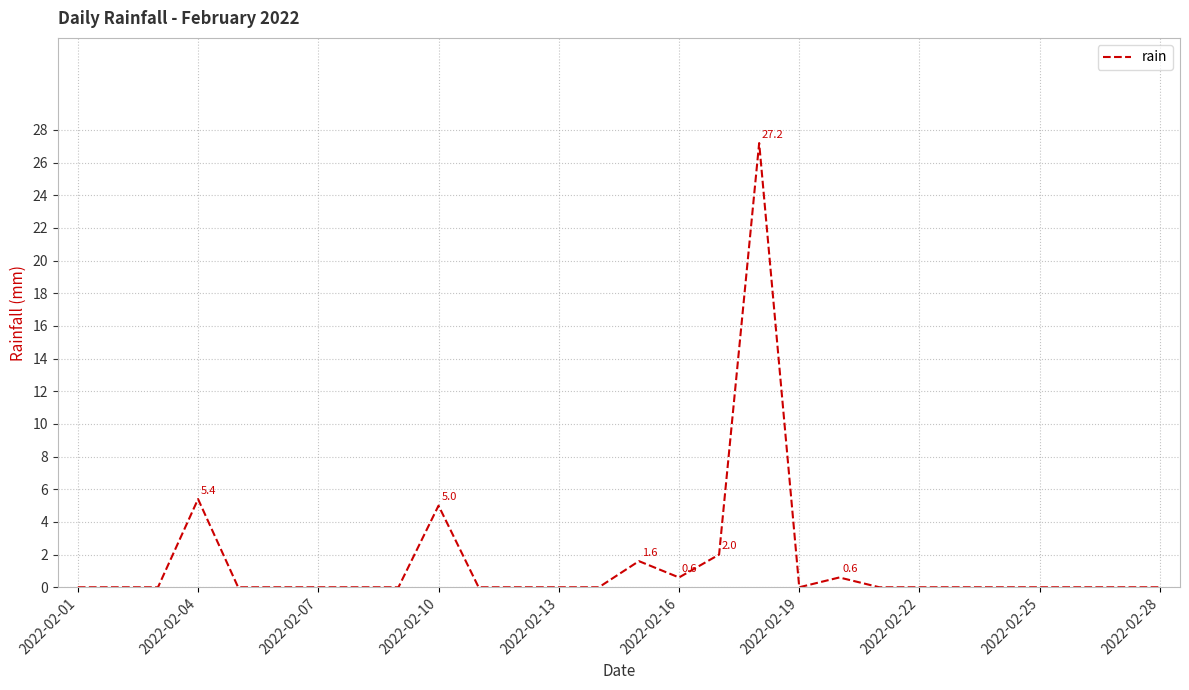

Does the chart have visible grid lines?

Yes